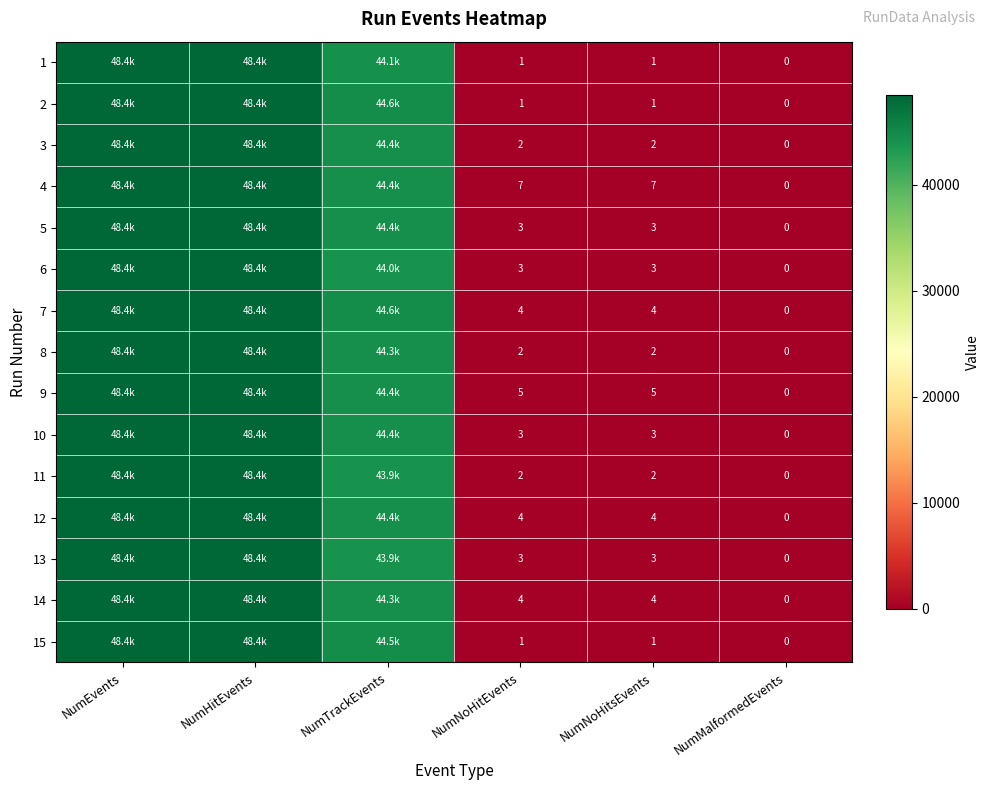

What is the sum of the 10 values at NumNoHitsEvents and NumMalformedEvents?

3